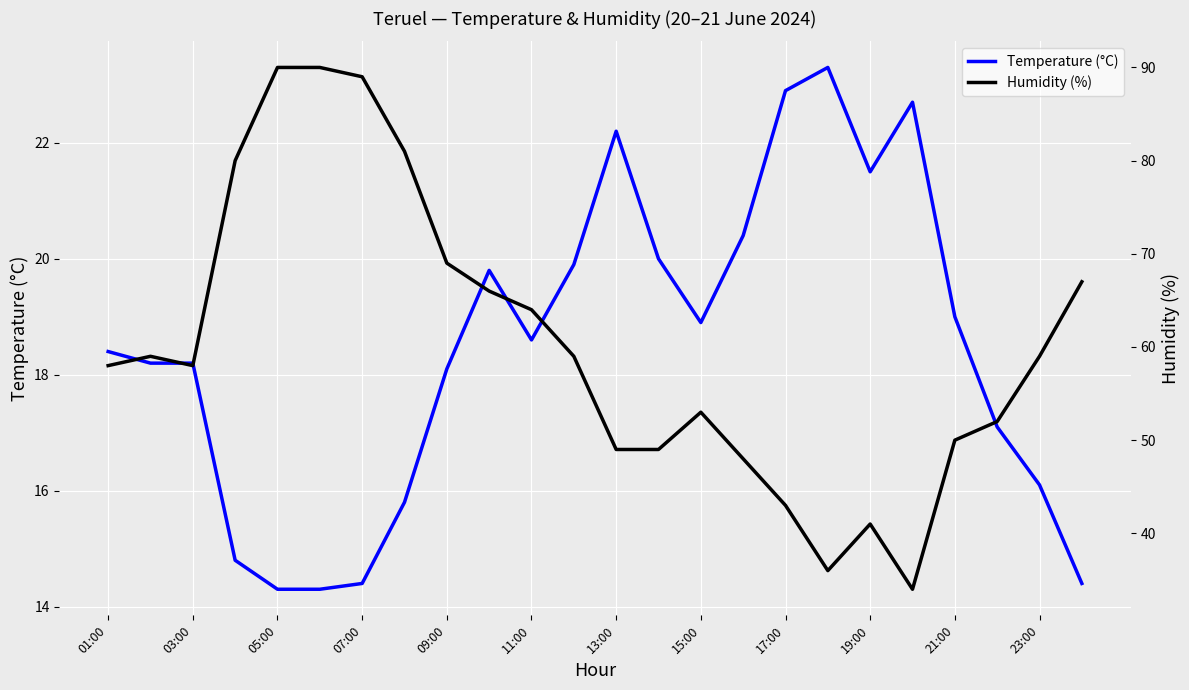

The value of Temperature (°C) at 21:00 is 19.0. True or false?

True